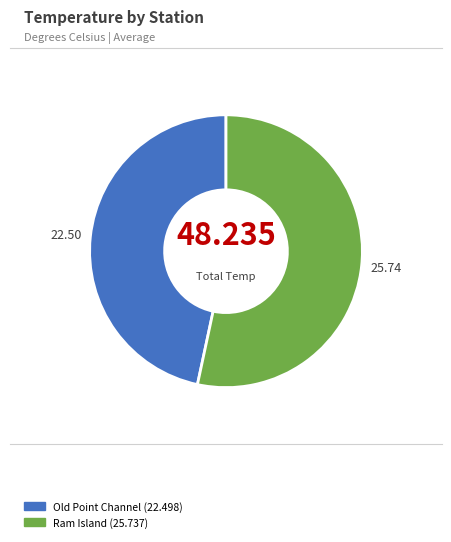

Does Ram Island (25.737) account for over 50% of the chart?

Yes